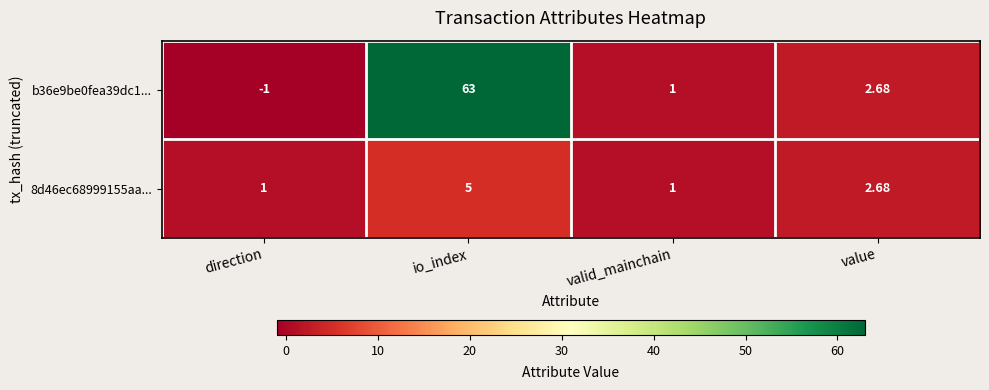

Between io_index and value, which series saw the biggest shift?

b36e9be0fea39dc1...